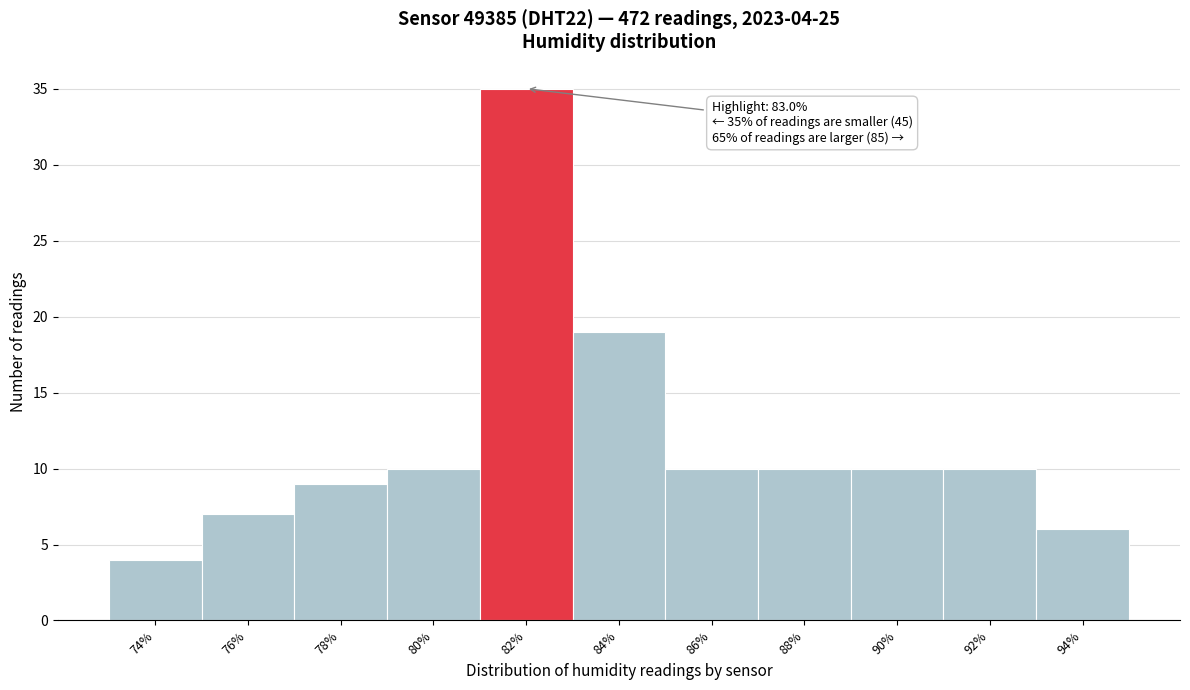

Reading left to right, extract all data points from this chart.

74%=4	76%=7	78%=9	80%=10	82%=35	84%=19	86%=10	88%=10	90%=10	92%=10	94%=6